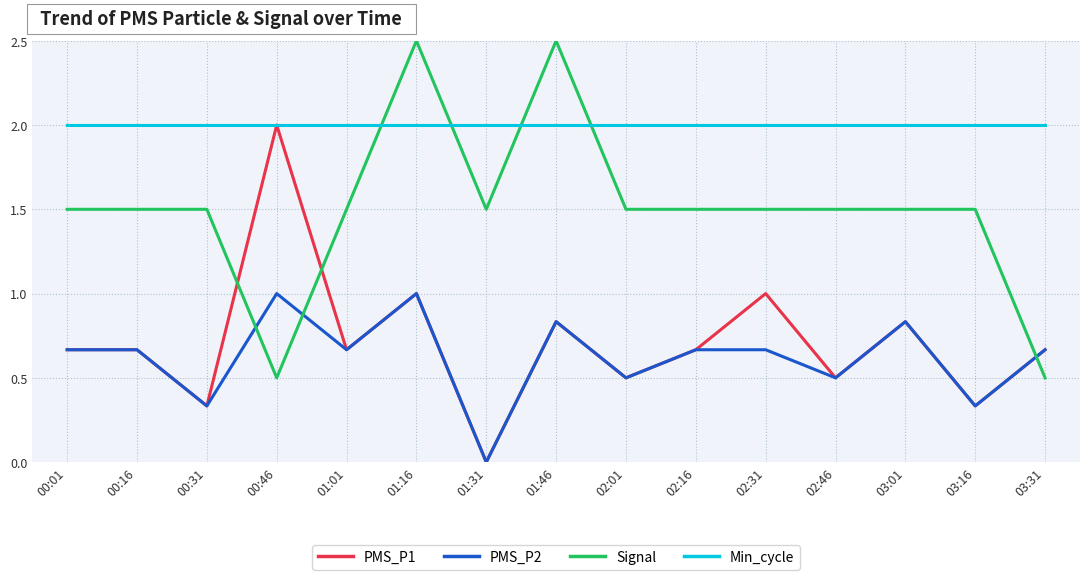

What position from the right is 03:16?

2